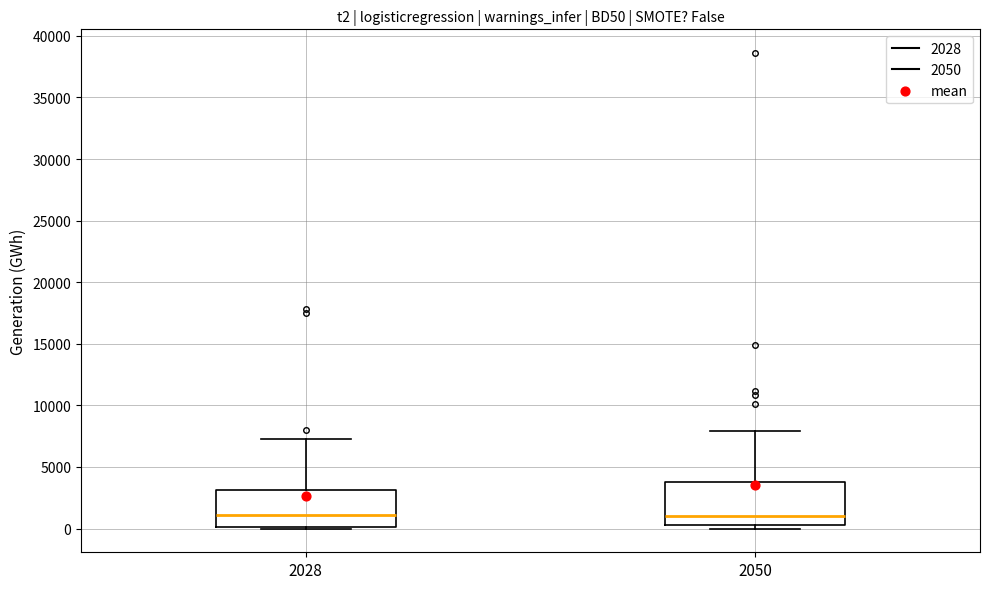

Which box is the tallest, from its lower edge to its upper edge?

2050